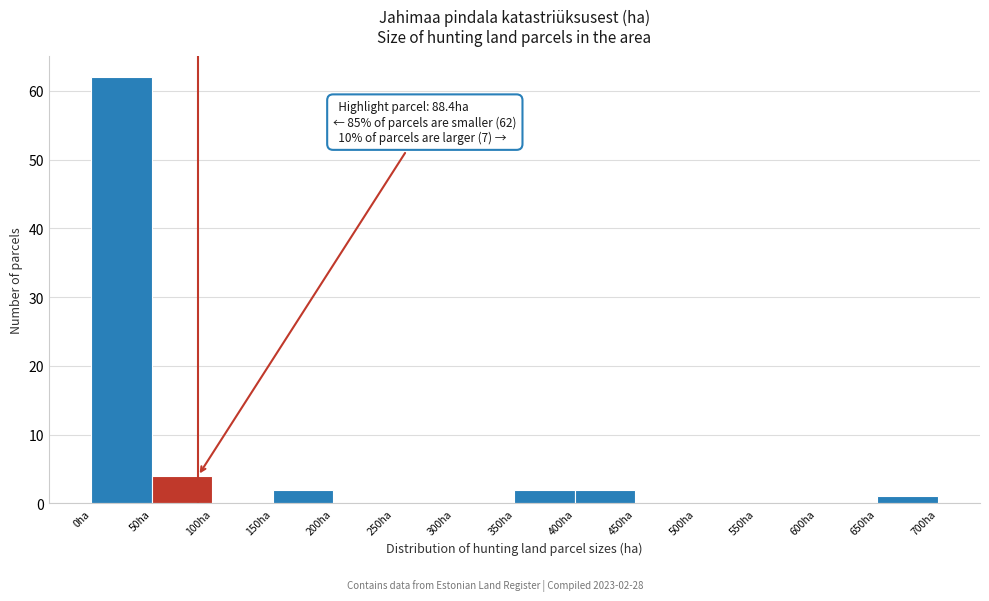

Which range on the x-axis has the tallest bar?

0 to 50